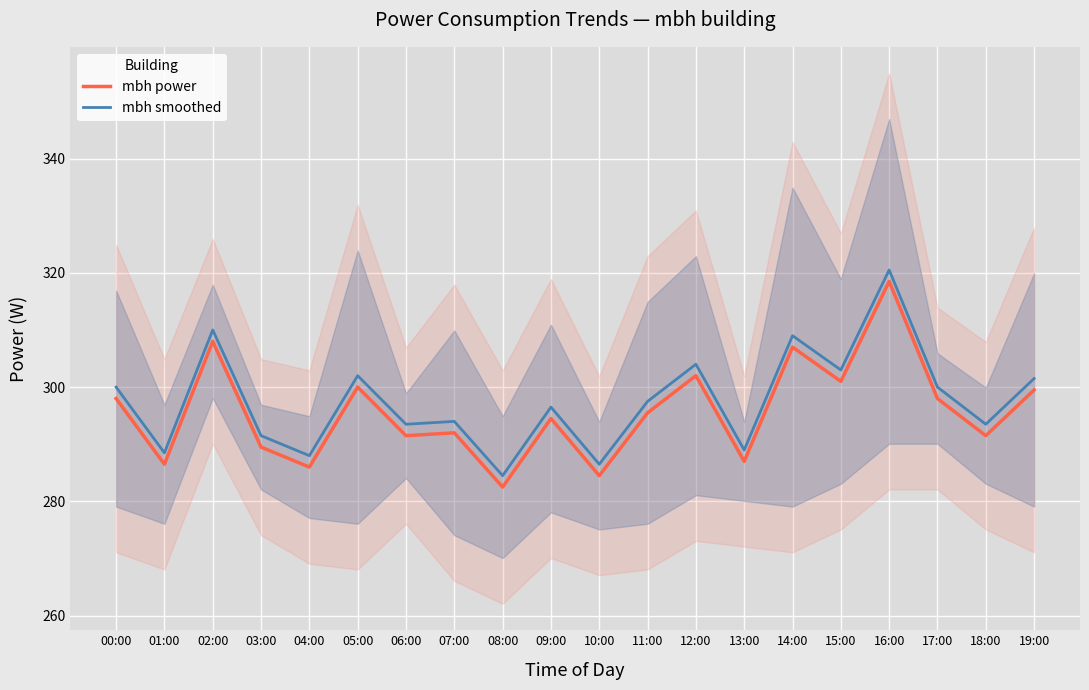

How many distinct data groups are displayed?

2